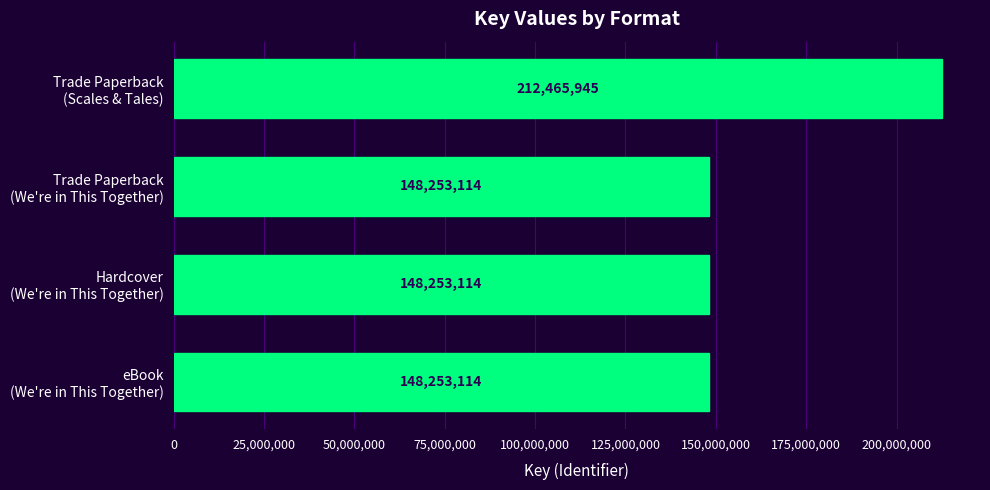

What is the value of the 2nd bar from the top?

148253114